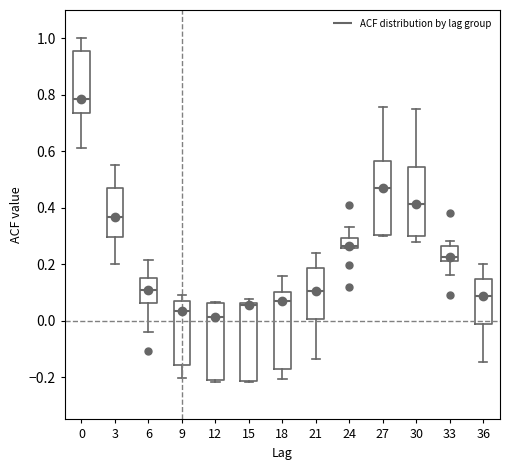

Reading left to right, transcribe this box plot: for each box, give where its median line is, the range the box spans, and where its two whiskers end, as read against the y-axis. The values are not printed on the chart, so give them approximately, as read against the axis.

0: median 0.78, box 0.74 to 0.96, whiskers 0.62 to 1.00
3: median 0.36, box 0.30 to 0.48, whiskers 0.20 to 0.56
6: median 0.12, box 0.06 to 0.16, whiskers -0.04 to 0.22
9: median 0.04, box -0.16 to 0.08, whiskers -0.20 to 0.08 (just above the box's upper edge)
12: median 0.02, box -0.22 to 0.06, whiskers -0.22 (just below the box's lower edge) to 0.06
15: median 0.06 (just below the box's upper edge), box -0.22 to 0.06, whiskers -0.22 to 0.08
18: median 0.06, box -0.18 to 0.10, whiskers -0.20 to 0.16
21: median 0.10, box 0.00 to 0.18, whiskers -0.14 to 0.24
24: median 0.26 (just above the box's lower edge), box 0.26 to 0.30, whiskers 0.26 to 0.34
27: median 0.48, box 0.30 to 0.56, whiskers 0.30 to 0.76
30: median 0.42, box 0.30 to 0.54, whiskers 0.28 to 0.76
33: median 0.22 (just above the box's lower edge), box 0.22 to 0.26, whiskers 0.16 to 0.28
36: median 0.08, box -0.02 to 0.14, whiskers -0.14 to 0.20